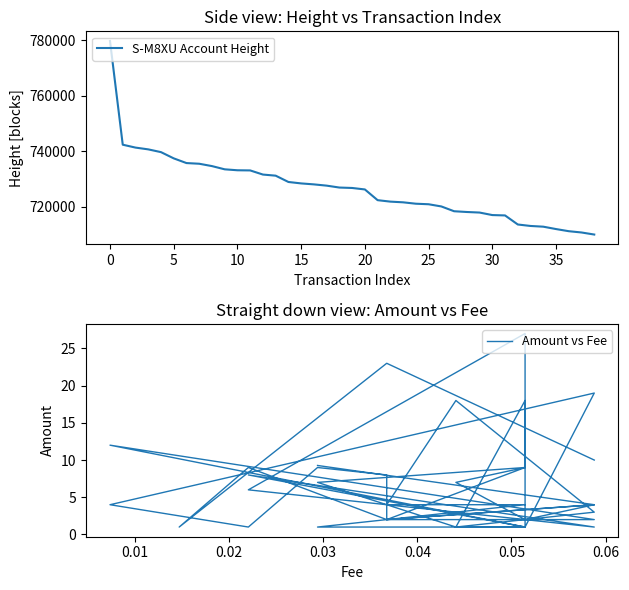

True or false: Amount vs Fee has more than 2 interior local peaks.

True